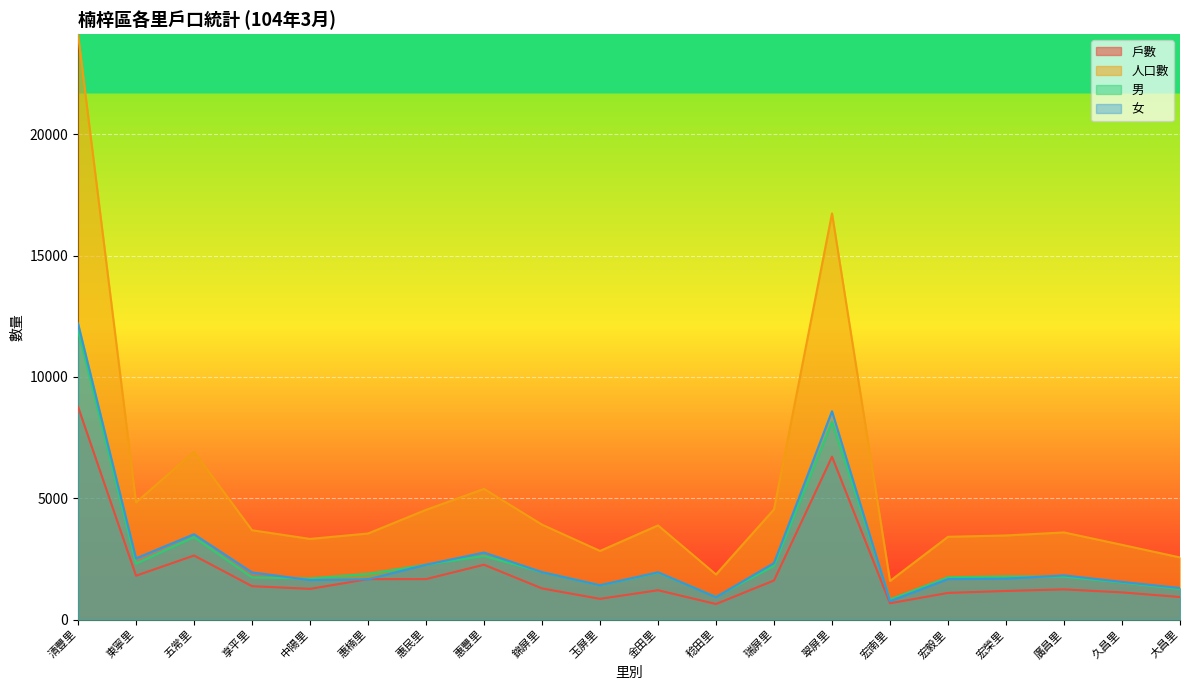

What is the label of the 1st point from the right?

大昌里